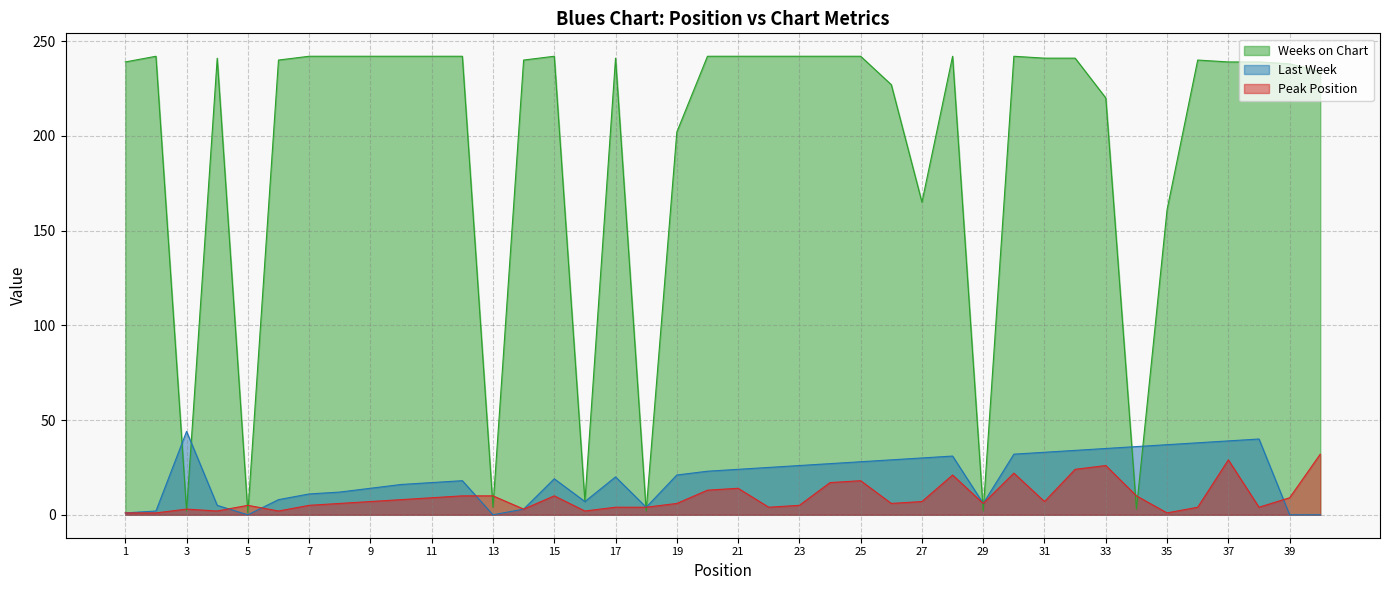

The value of Peak Position at 37 is 20. True or false?

False